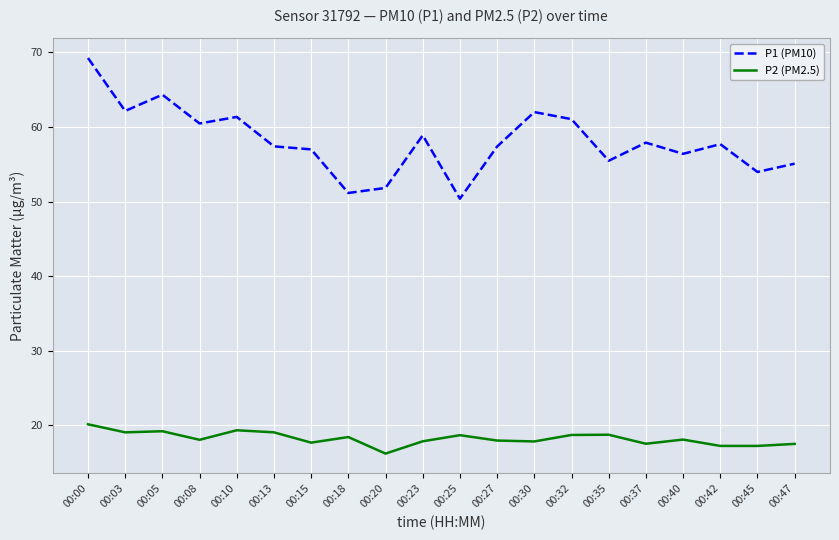

Is the value of P2 (PM2.5) at 00:18 greater than the value of P1 (PM10) at 00:45?

No